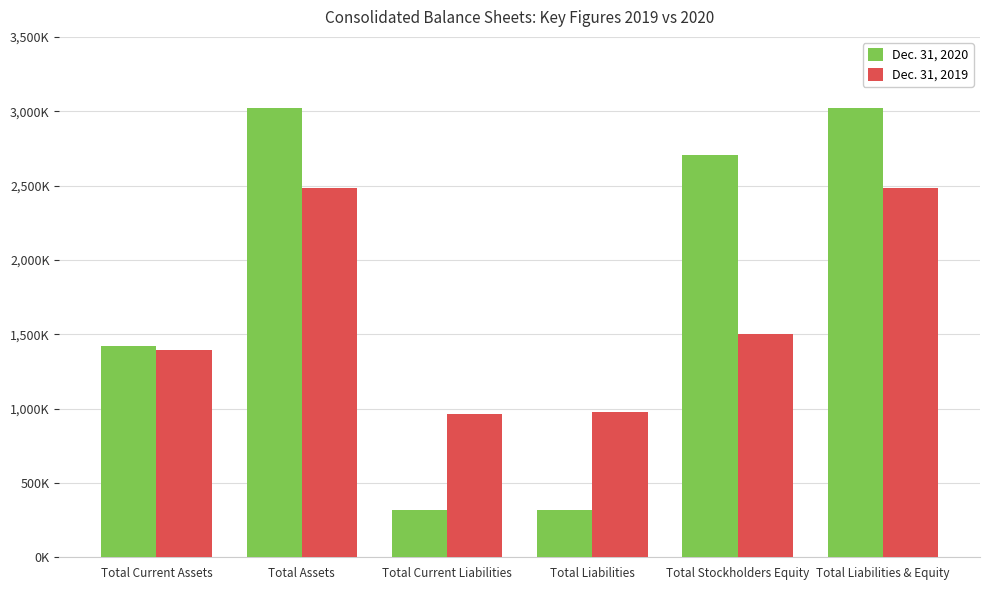

Where does the Dec. 31, 2019 series first go above 1503000?

Total Assets